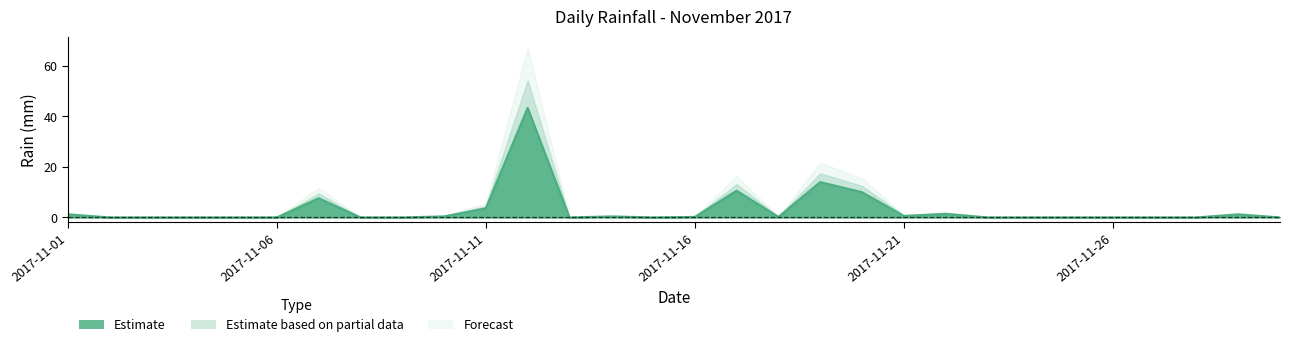

Does the chart have visible grid lines?

No